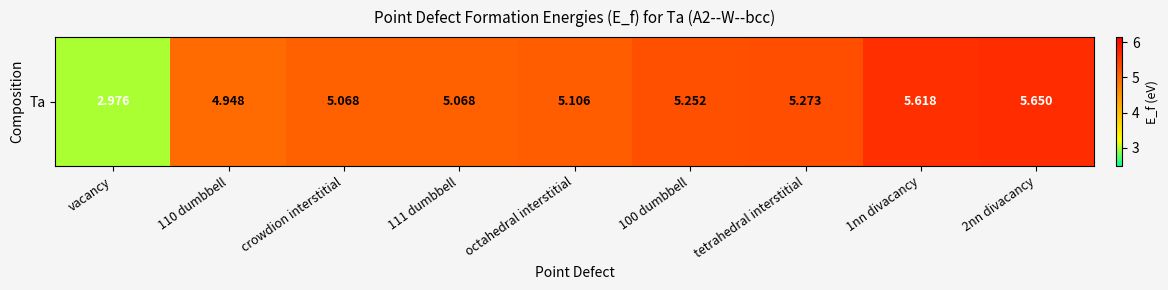

What is the sum of all values?

45.0